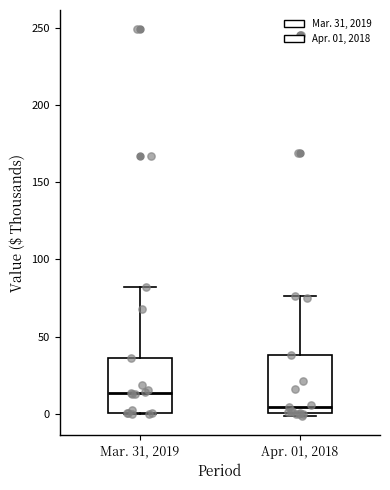

Reading left to right, transcribe this box plot: for each box, give where its median line is, the range the box spans, and where its two whiskers end, as read against the y-axis. The values are not printed on the chart, so give them approximately, as read against the axis.

Mar. 31, 2019: median 15, box 0 to 35, whiskers 0 to 80
Apr. 01, 2018: median 5, box 0 to 40, whiskers 0 (just below the box's lower edge) to 75